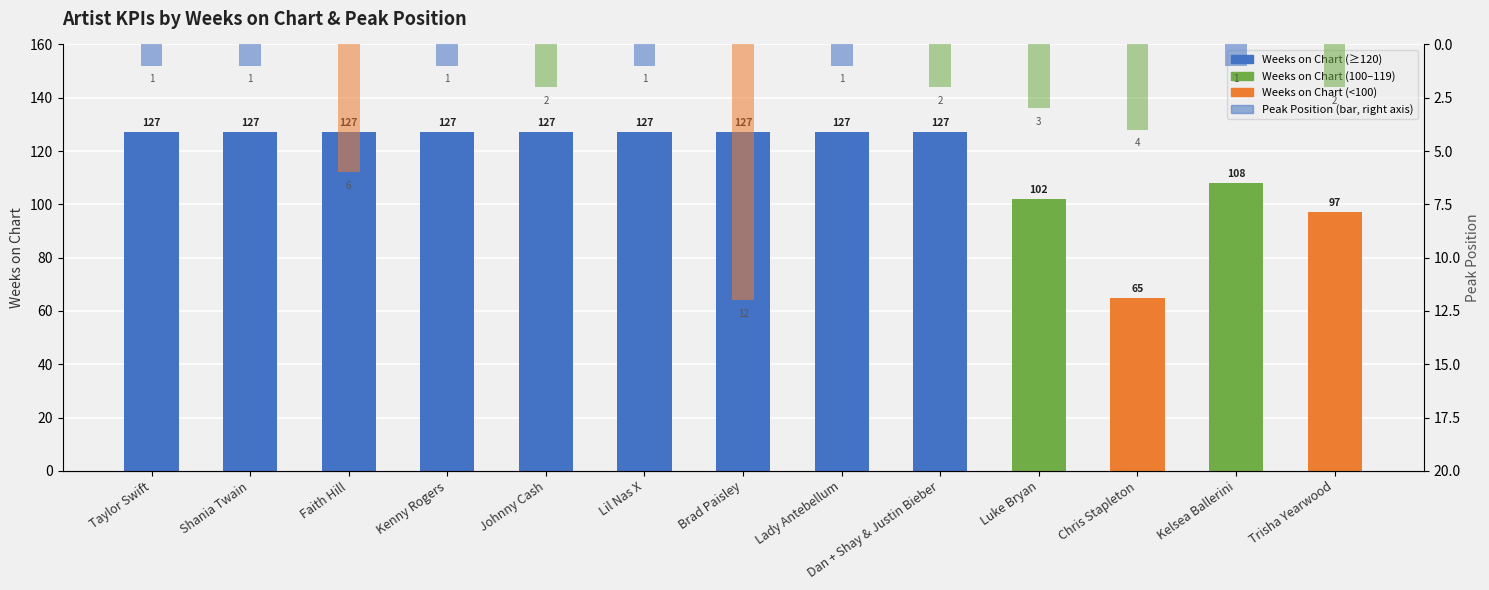

What is the sum of the Peak Position values at Brad Paisley and Chris Stapleton?

16